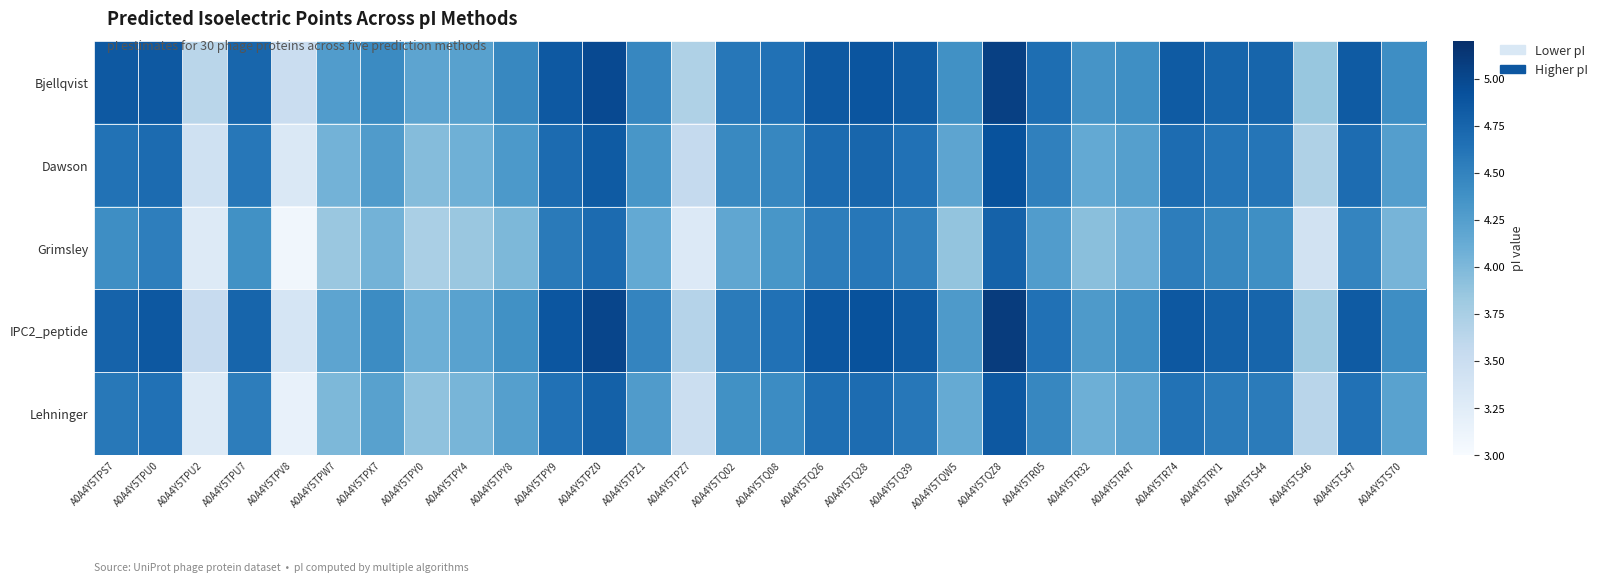

At which category is the sum across all series the highest?

A0A4Y5TQZ8